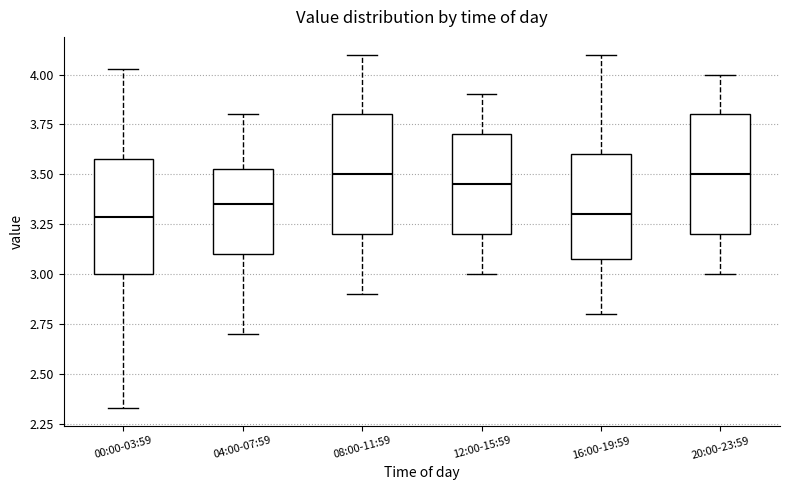

Reading left to right, transcribe this box plot: for each box, give where its median line is, the range the box spans, and where its two whiskers end, as read against the y-axis. The values are not printed on the chart, so give them approximately, as read against the axis.

00:00-03:59: median 3.30, box 3.00 to 3.60, whiskers 2.35 to 4.05
04:00-07:59: median 3.35, box 3.10 to 3.55, whiskers 2.70 to 3.80
08:00-11:59: median 3.50, box 3.20 to 3.80, whiskers 2.90 to 4.10
12:00-15:59: median 3.45, box 3.20 to 3.70, whiskers 3.00 to 3.90
16:00-19:59: median 3.30, box 3.10 to 3.60, whiskers 2.80 to 4.10
20:00-23:59: median 3.50, box 3.20 to 3.80, whiskers 3.00 to 4.00